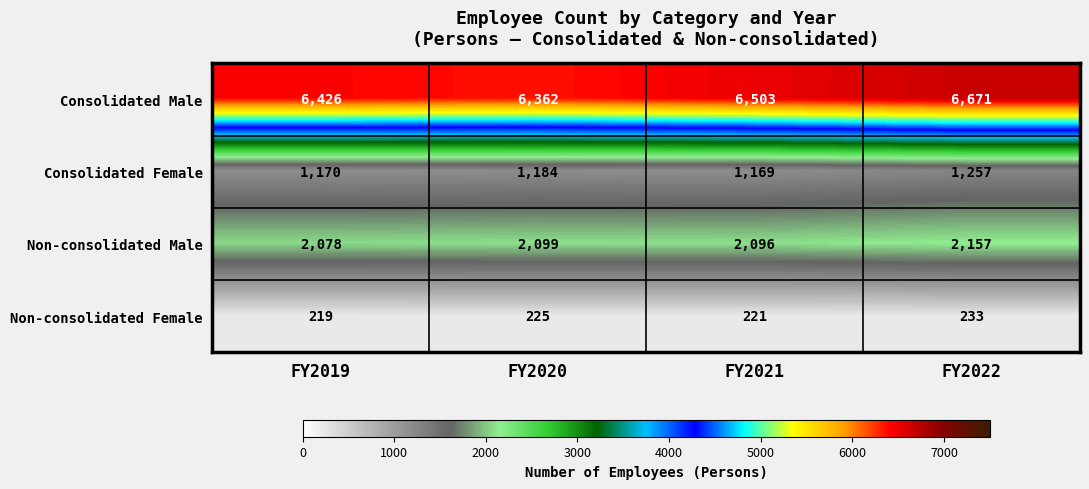

What is the minimum value shown in the chart?

219